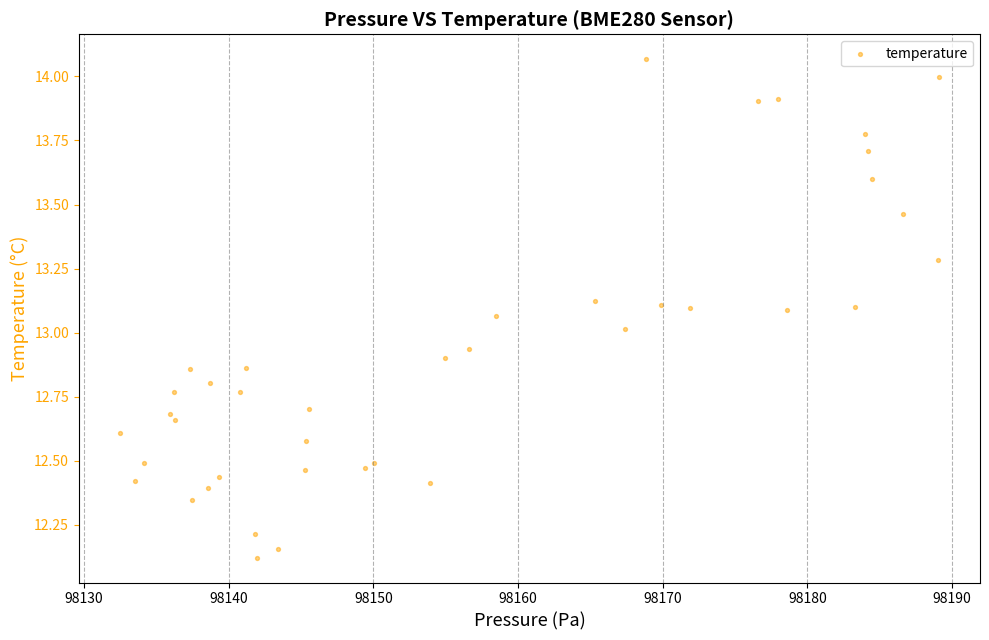

What is the range of Y values (max minus min)?

1.9